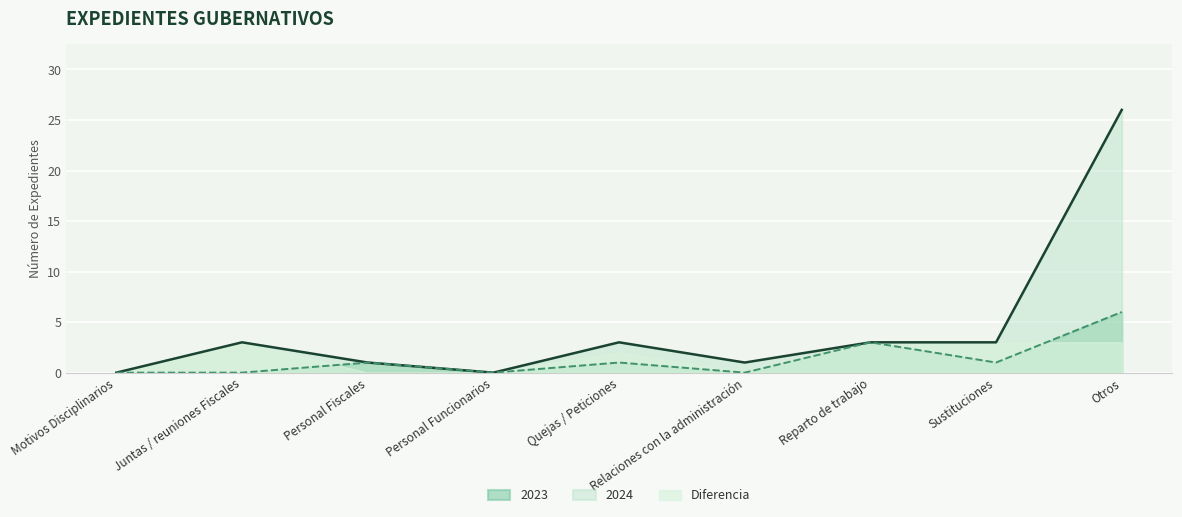

The value of 2024 at Motivos Disciplinarios is 0. True or false?

True